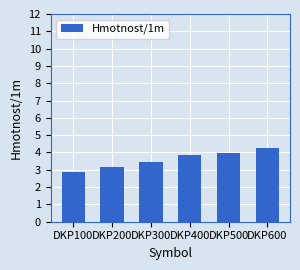

The chart shows a value of 2.0 at DKP300. True or false?

False